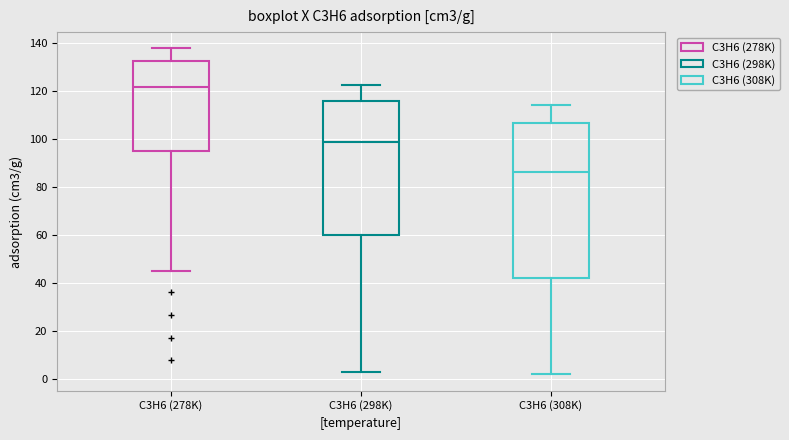

Comparing the boxes themselves (not the whiskers), which one is the tallest?

C3H6 (308K)